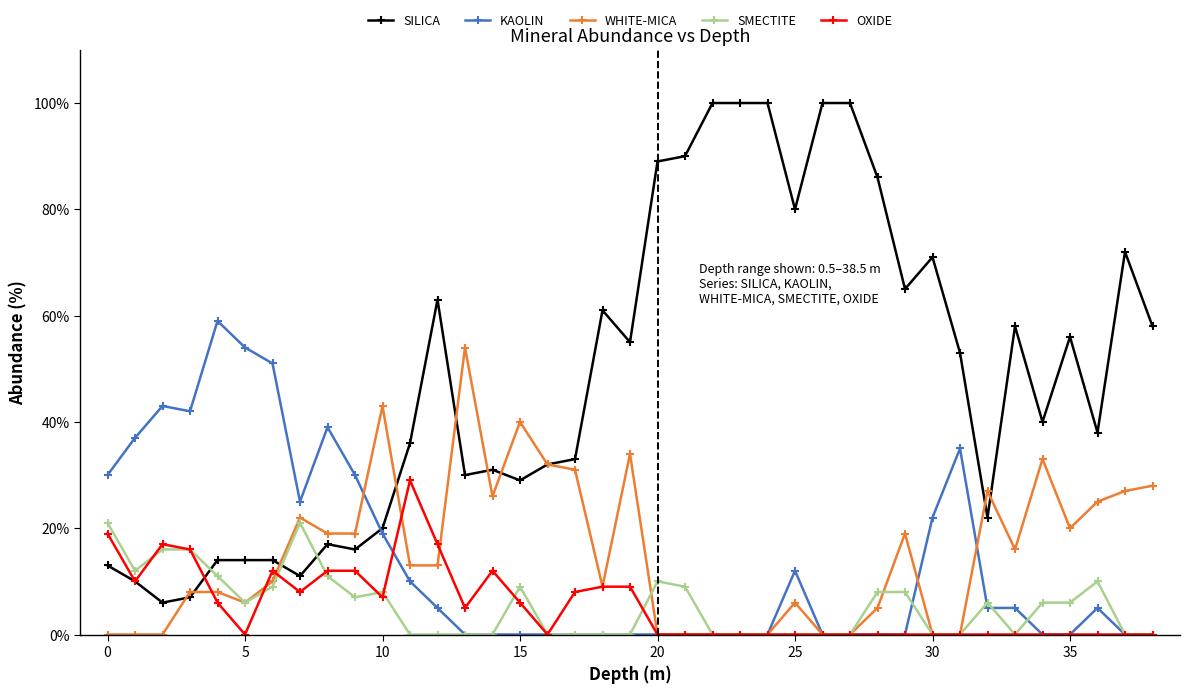

How many lines are shown in the chart?

5